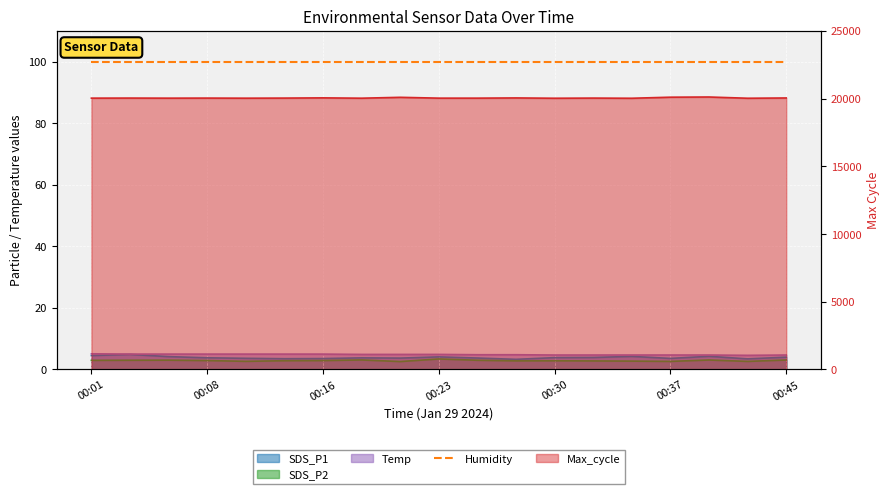

What is the minimum value for Max_cycle?

20023.0